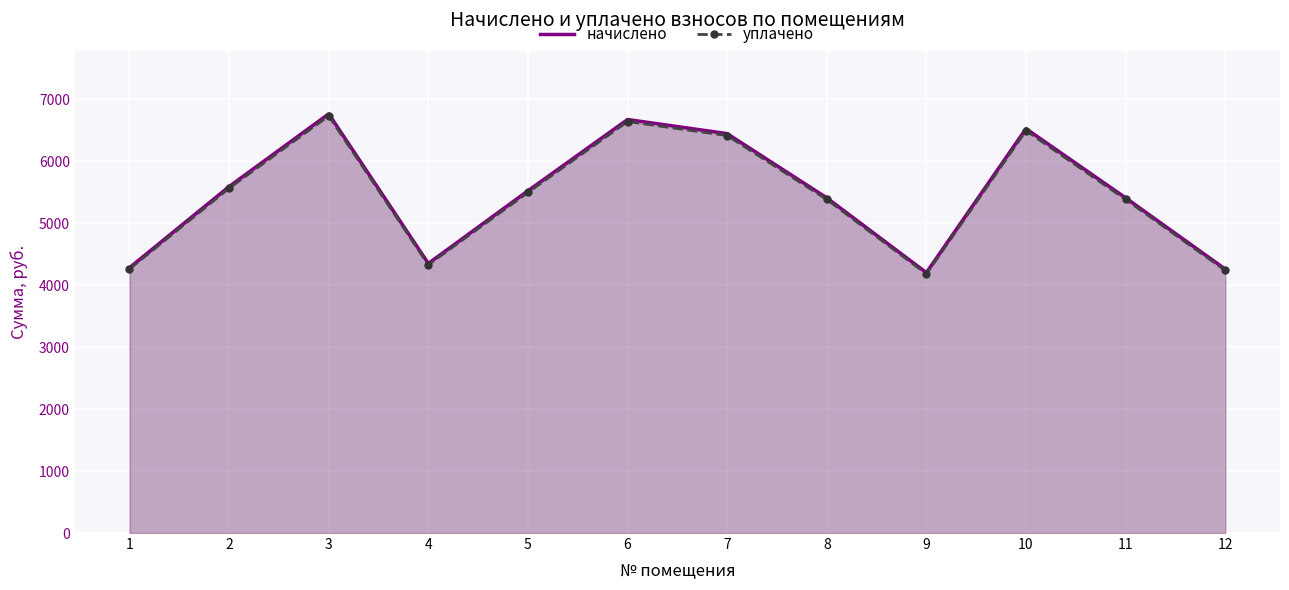

Reading left to right, transcribe all the data shown in this chart.

начислено: 1=4281.8	2=5591.5	3=6764.5	4=4350.2	5=5523.2	6=6673.3	7=6445.6	8=5409.4	9=4202.2	10=6525.4	11=5409.4	12=4259.2
уплачено: 1=4261.2	2=5564.5	3=6731.9	4=4329.2	5=5496.6	6=6641.1	7=6414.4	8=5383.2	9=4181.9	10=6493.8	11=5383.2	12=4238.6